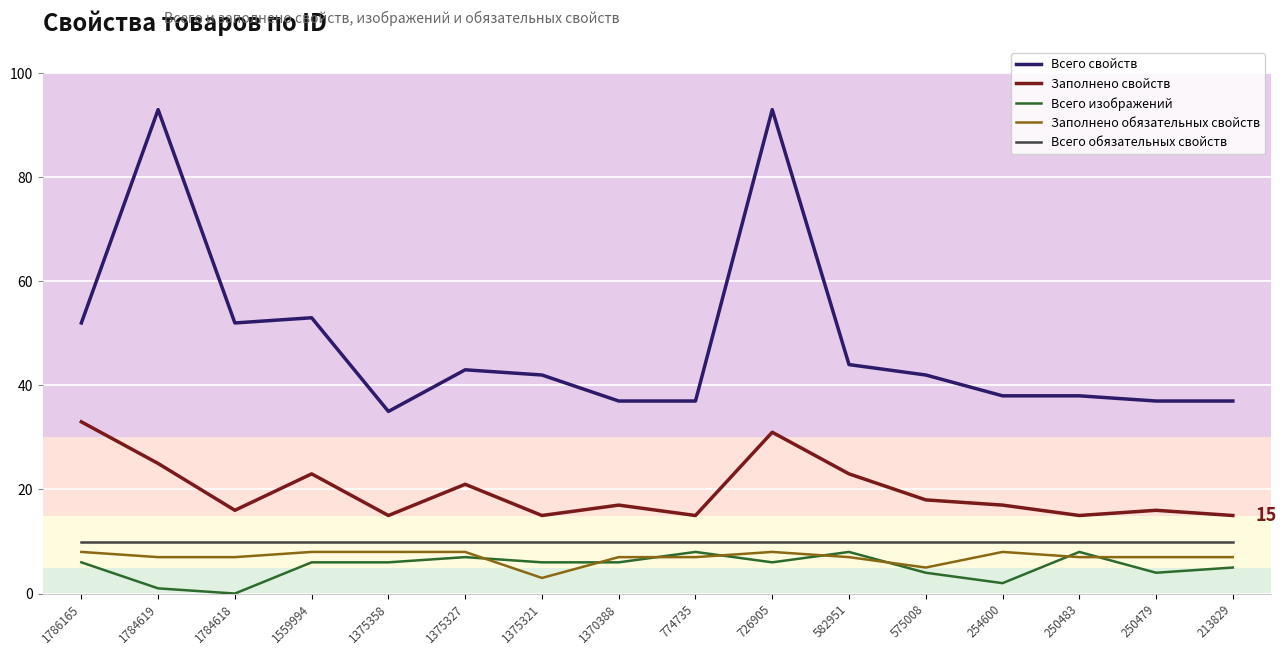

The Всего изображений series shows 2 at 254600. True or false?

True